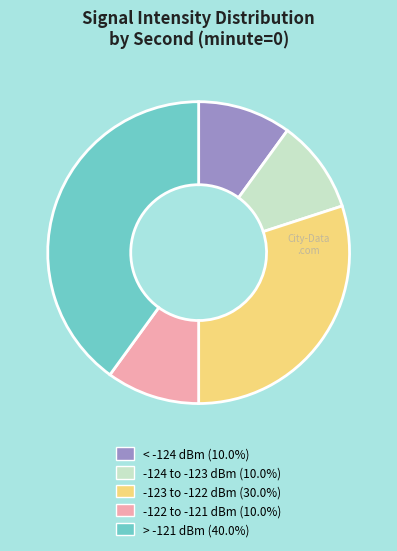

Is there any slice that represents more than half of the pie?

No